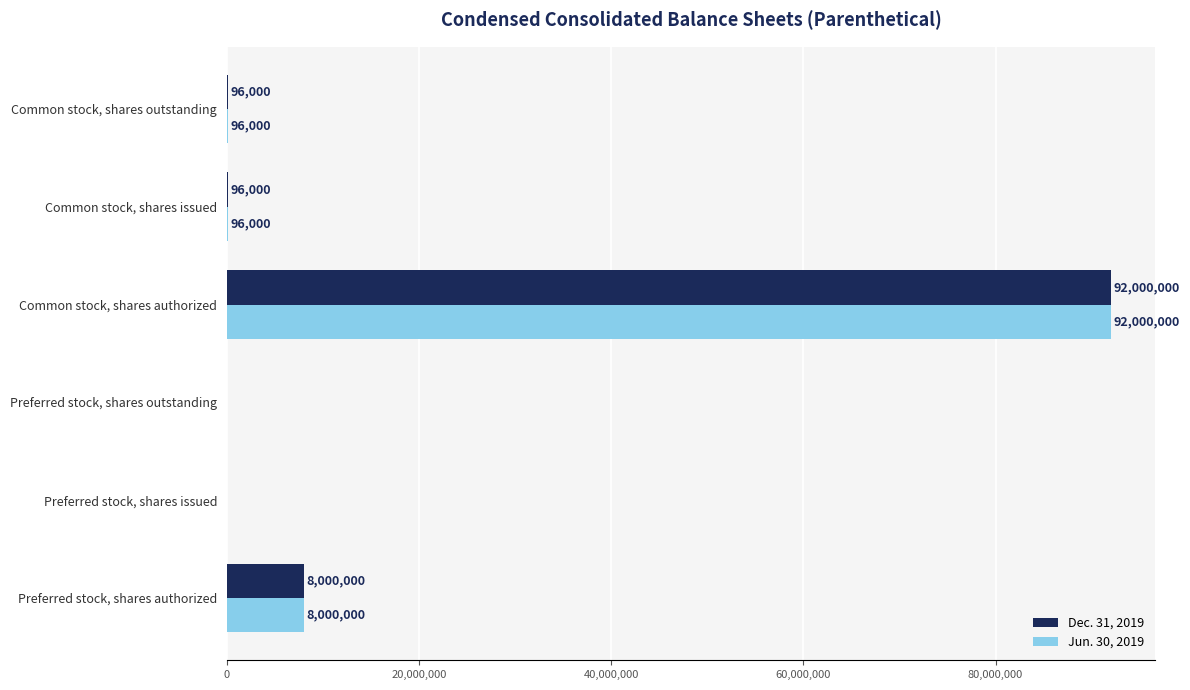

What is the maximum value for Jun. 30, 2019?

92000000